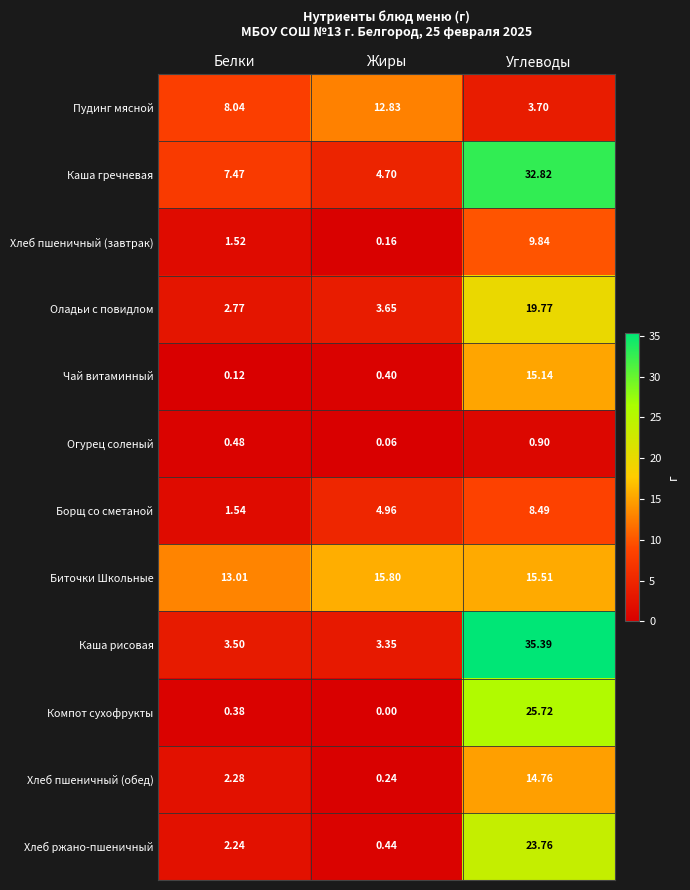

Which series has the largest total across all categories?

Каша гречневая